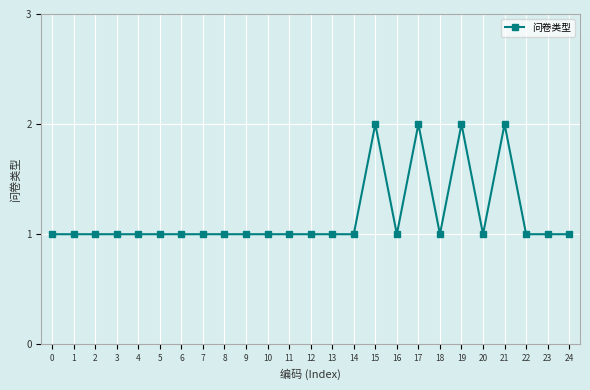

True or false: there are more than 1 points higher than both neighbors.

True